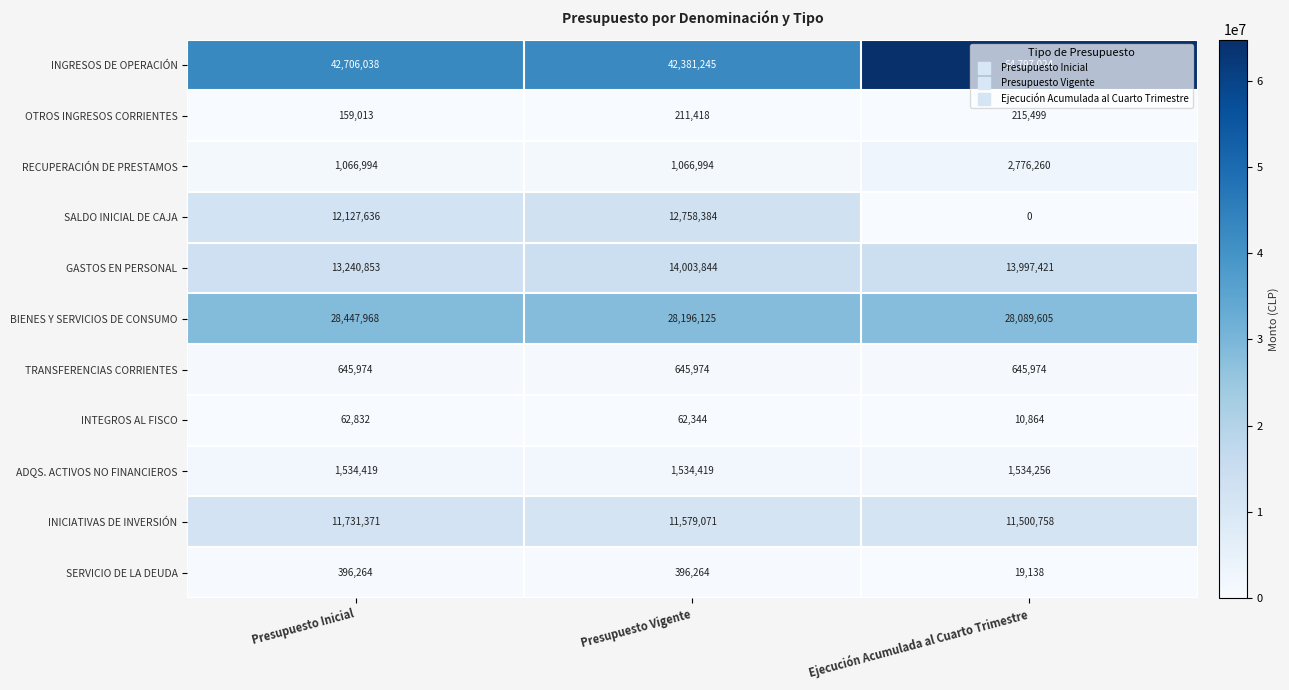

At which category does the chart reach its peak across all series?

Ejecución Acumulada al Cuarto Trimestre